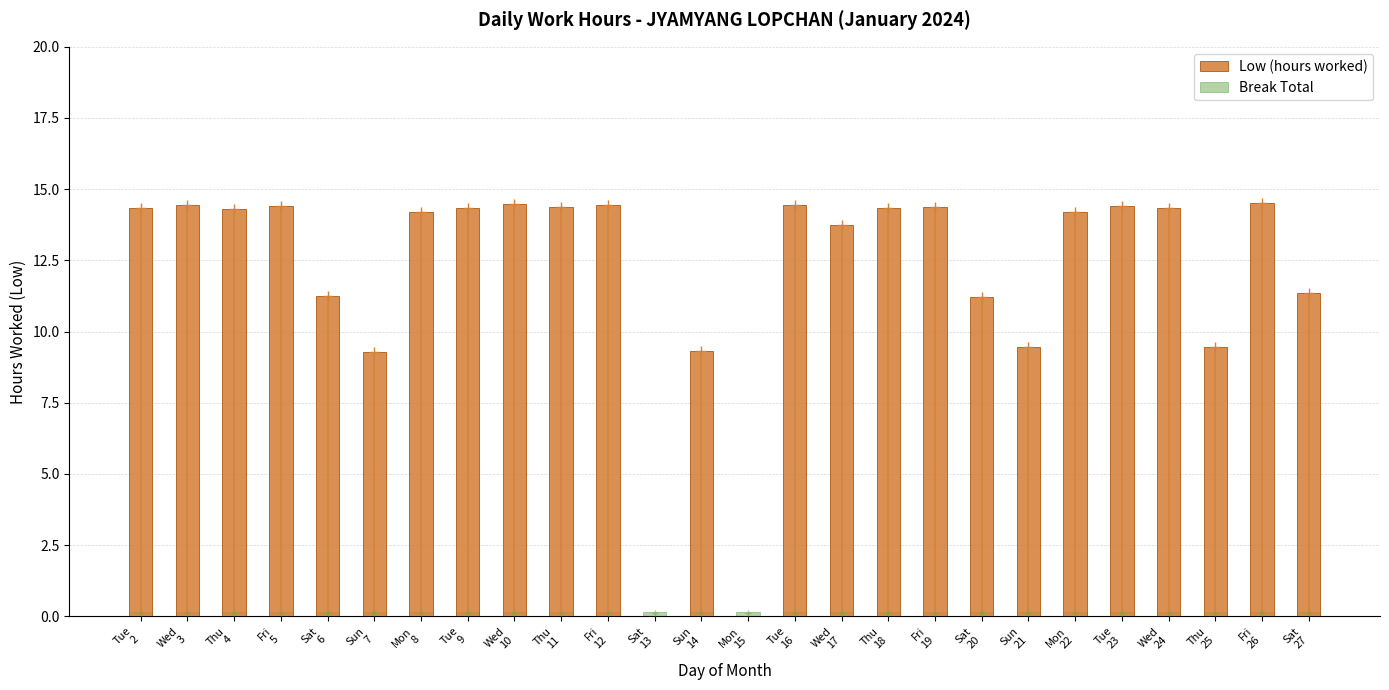

The Break Total series shows 0.3 at Mon
8. True or false?

False